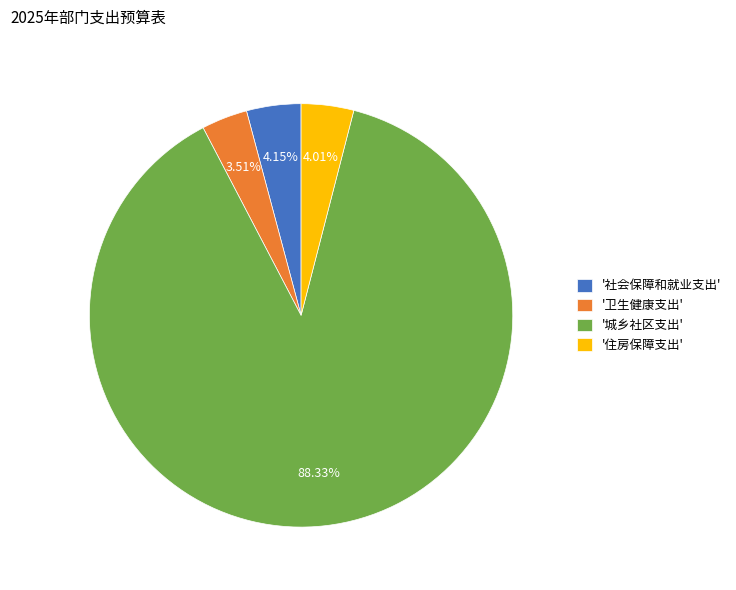

How many segments does this pie chart have?

4